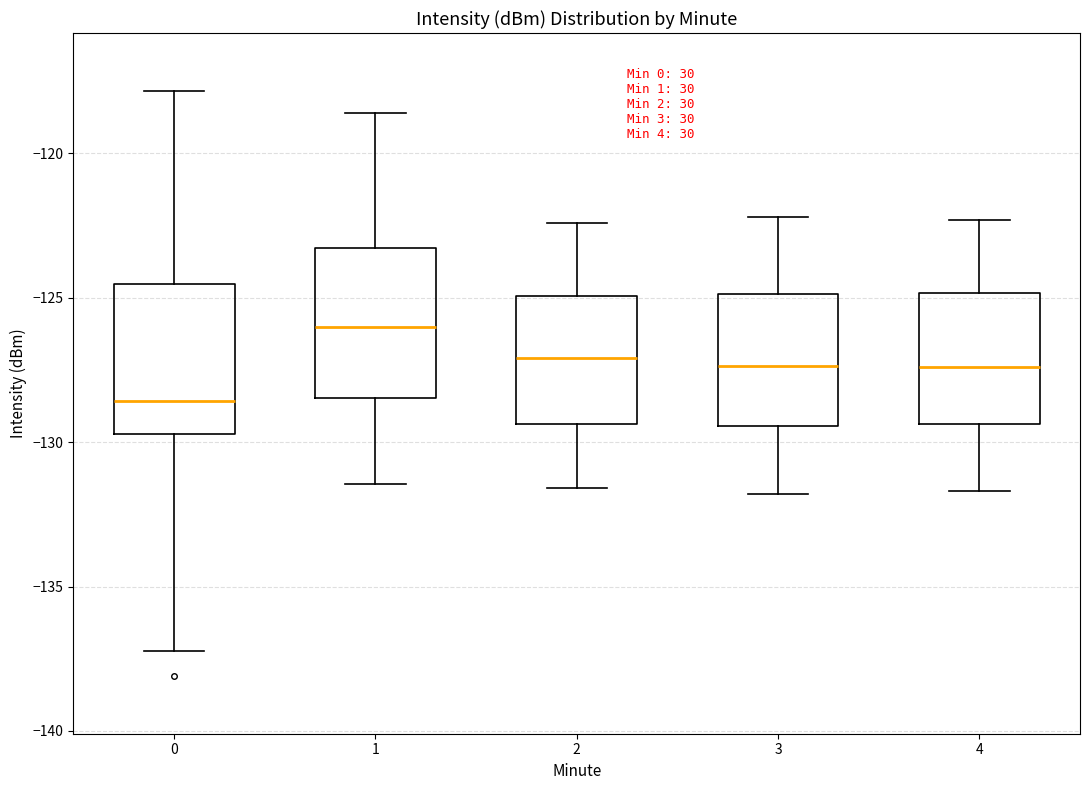

Where is the lower edge of the box at x = 4 on the y-axis? The values are not printed on the chart, so give them approximately, as read against the axis.

-129.5